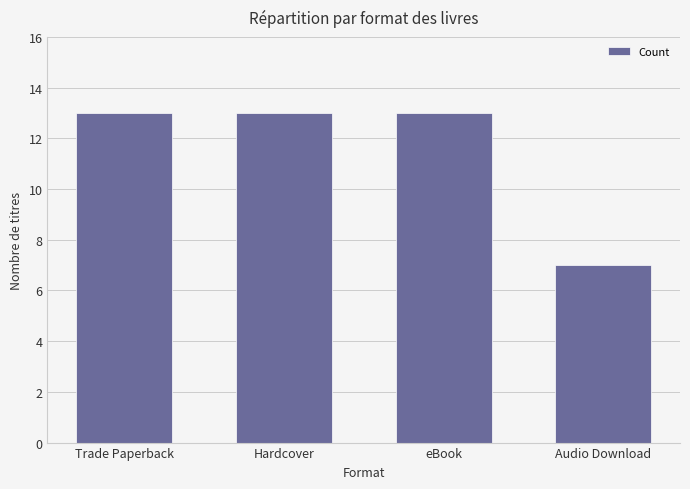

What is the change in value from eBook to Audio Download?

-6